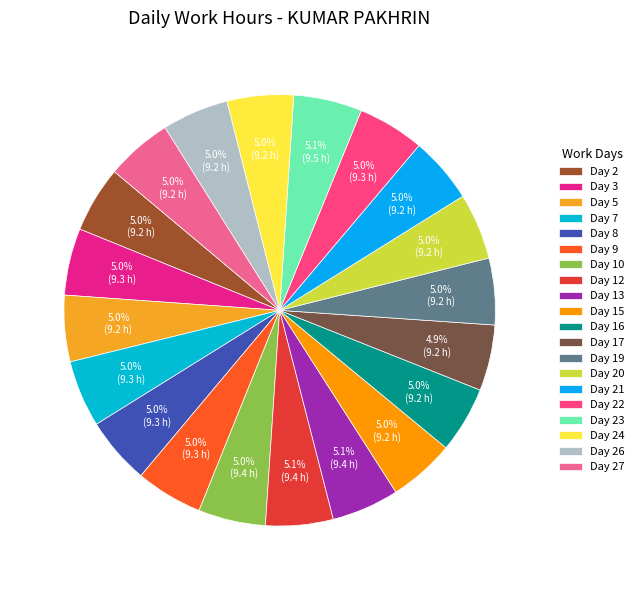

Which category has the biggest portion of the pie?

Day 23